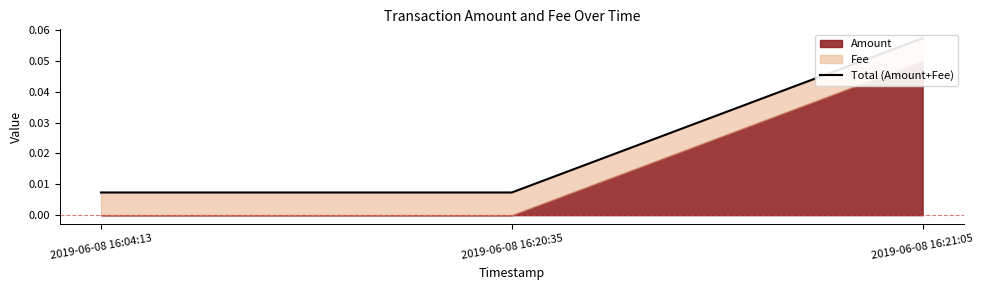

What is the difference between the values at 2019-06-08 16:20:35 and 2019-06-08 16:21:05?

0.1